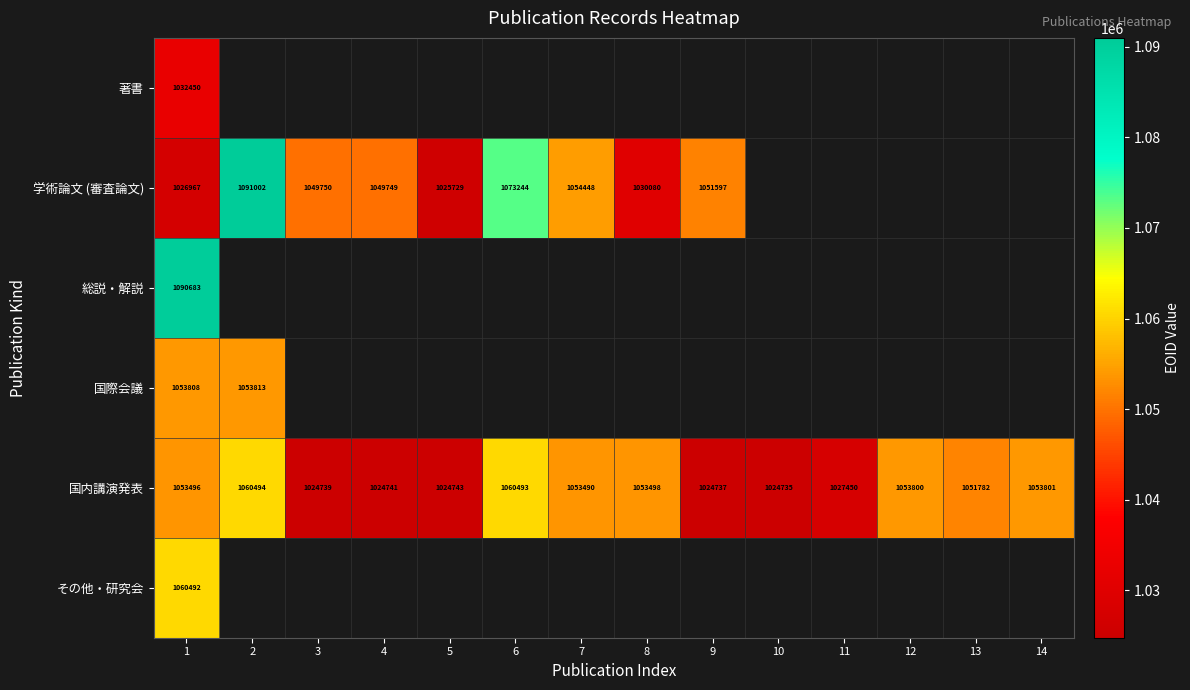

What is the smallest value displayed?

1024735.0